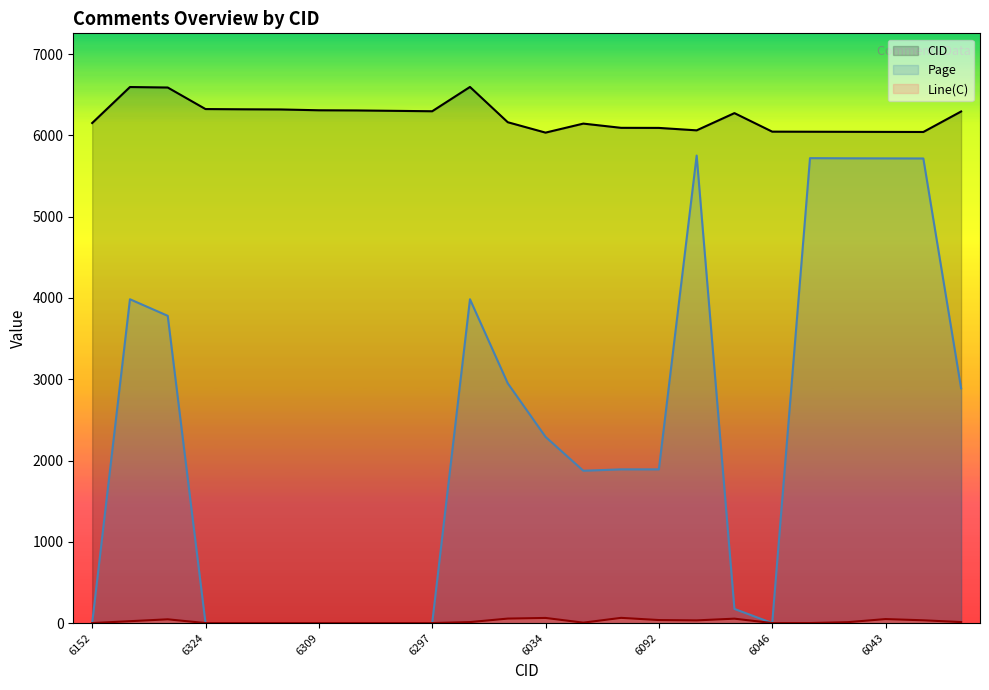

What is the label of the 15th point from the left?

6093